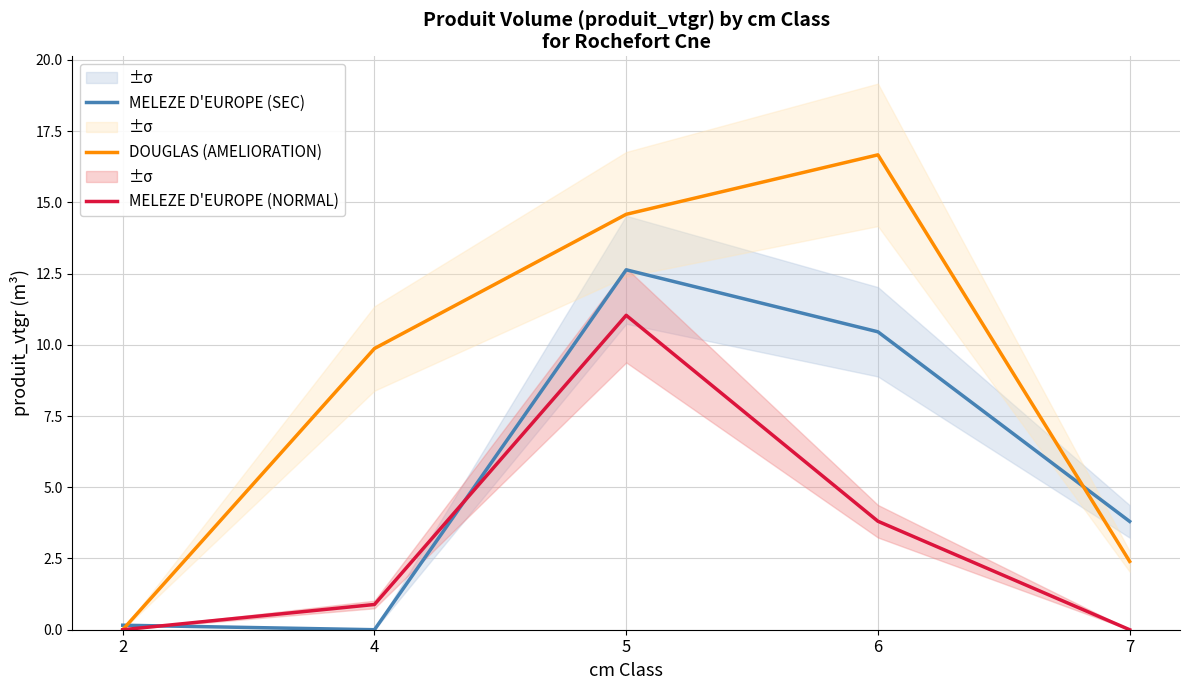

What is the sum of all MELEZE D'EUROPE (NORMAL) values?

15.7